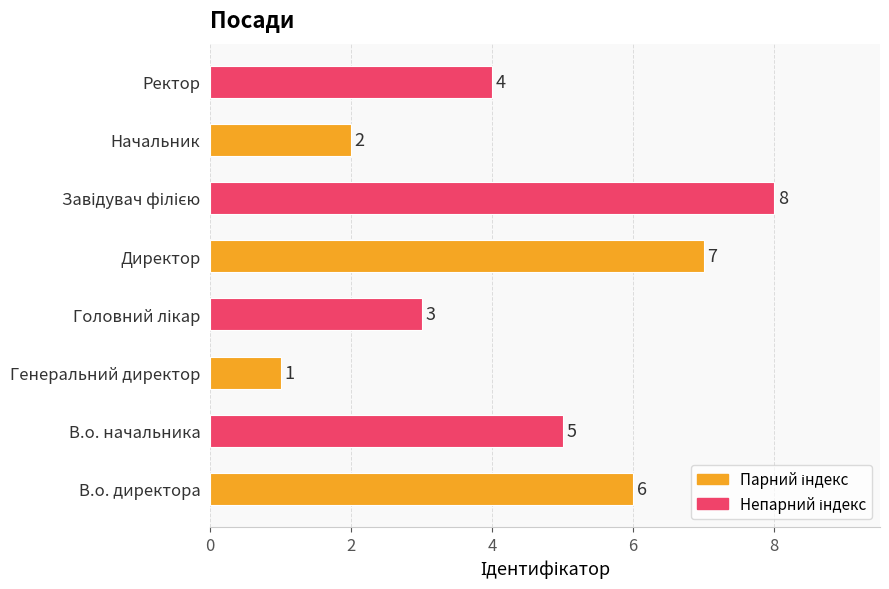

What is the change in value from В.о. директора to Генеральний директор?

-5